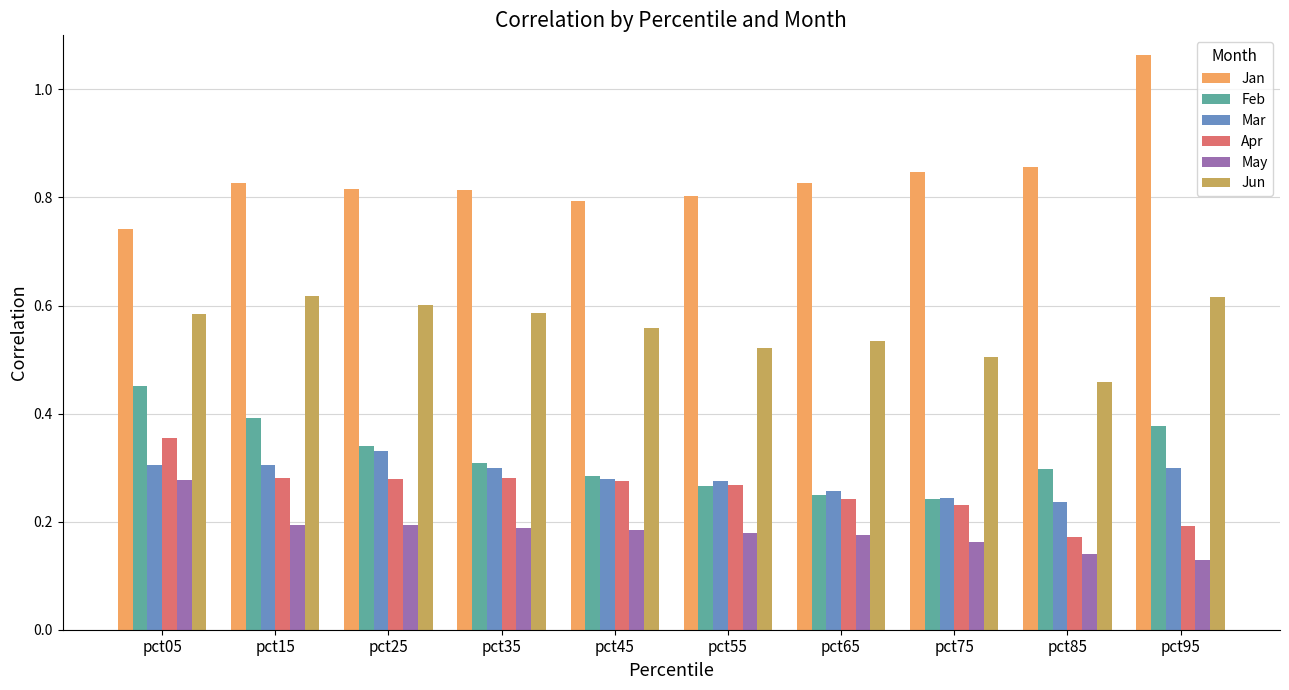

At which category does the chart reach its peak across all series?

pct95